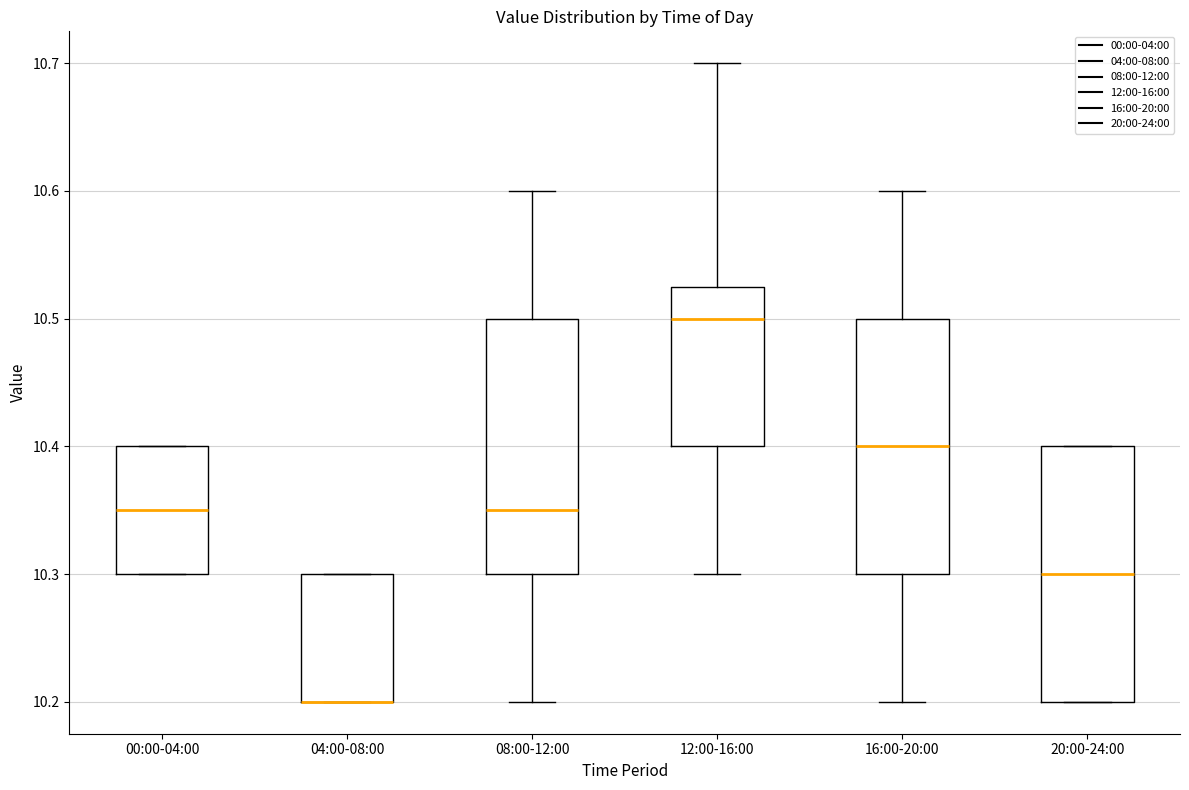

Where is the lower edge of the box for 08:00-12:00 on the y-axis? The values are not printed on the chart, so give them approximately, as read against the axis.

10.30